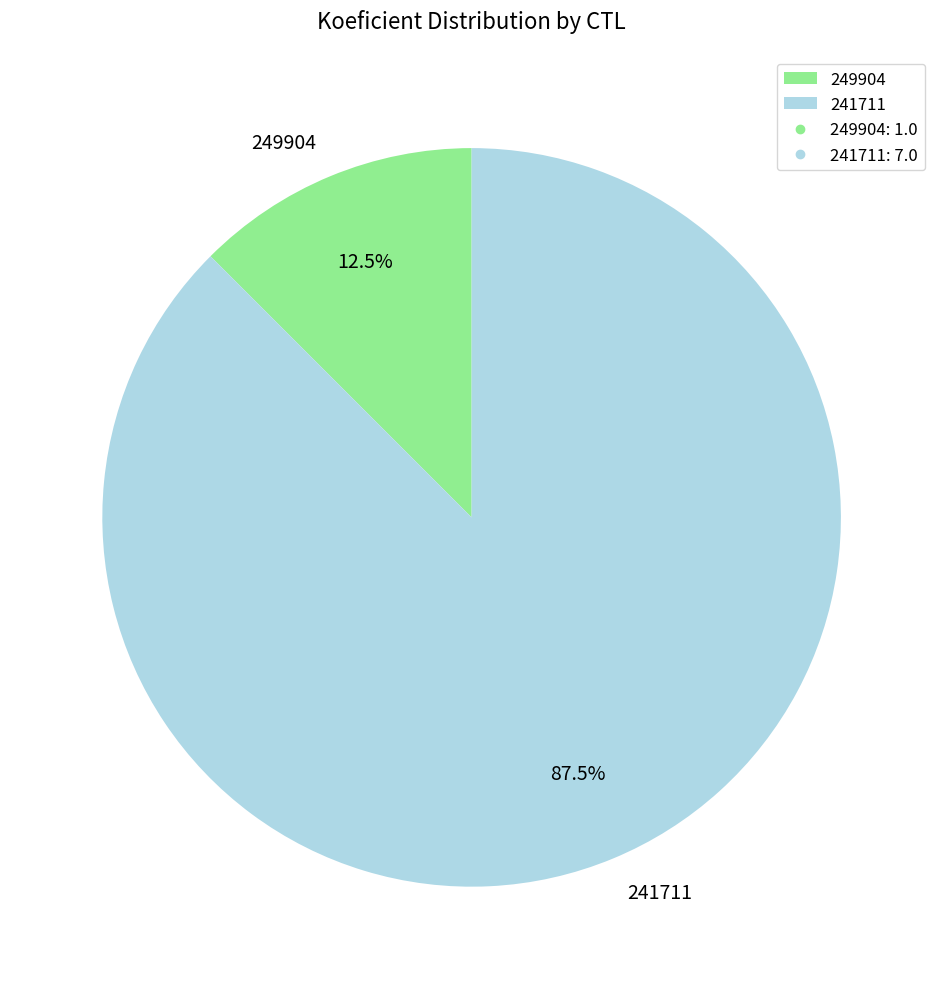

Rank the categories by value from lowest to highest.

249904, 241711